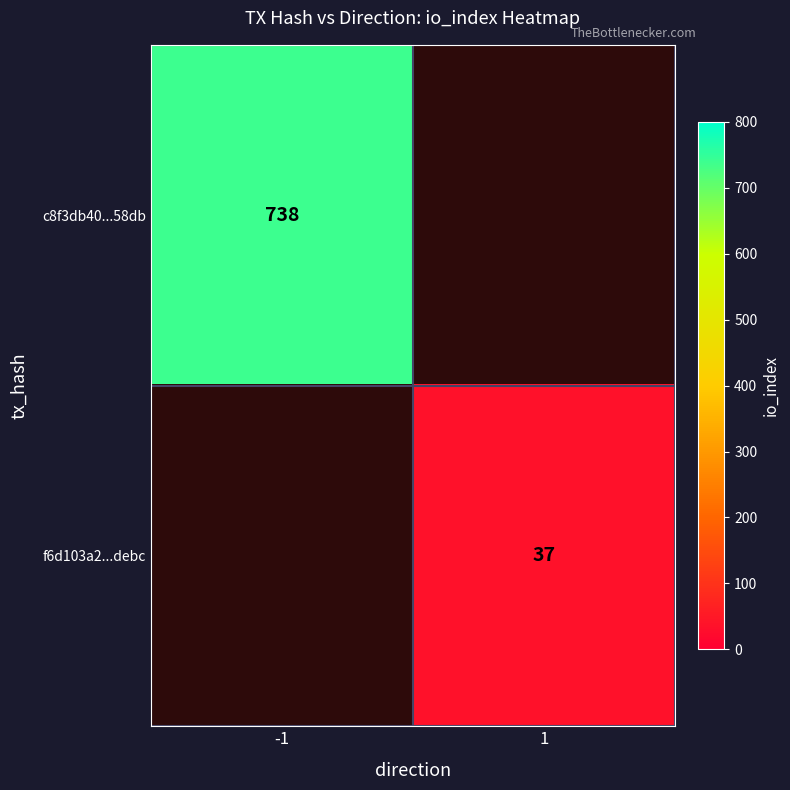

Between 1 and -1, which is larger?

-1